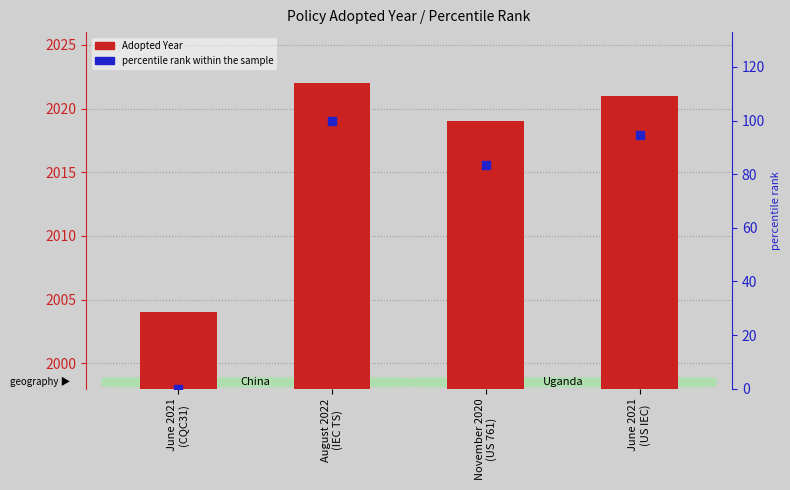

What are all the series names shown in the legend?

Adopted Year, percentile rank within the sample